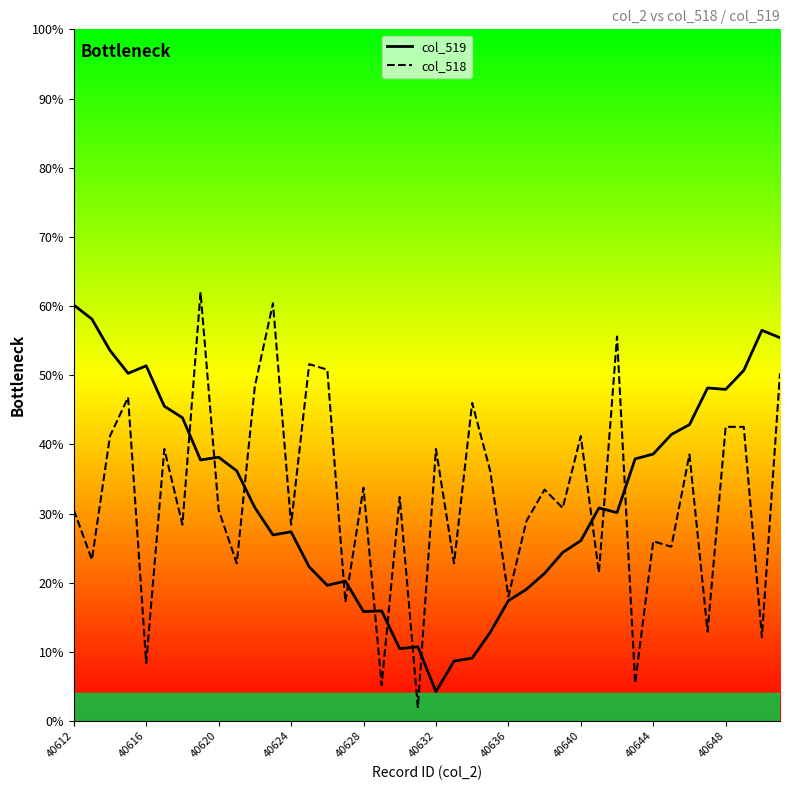

What is the maximum value shown in the chart?

62.0